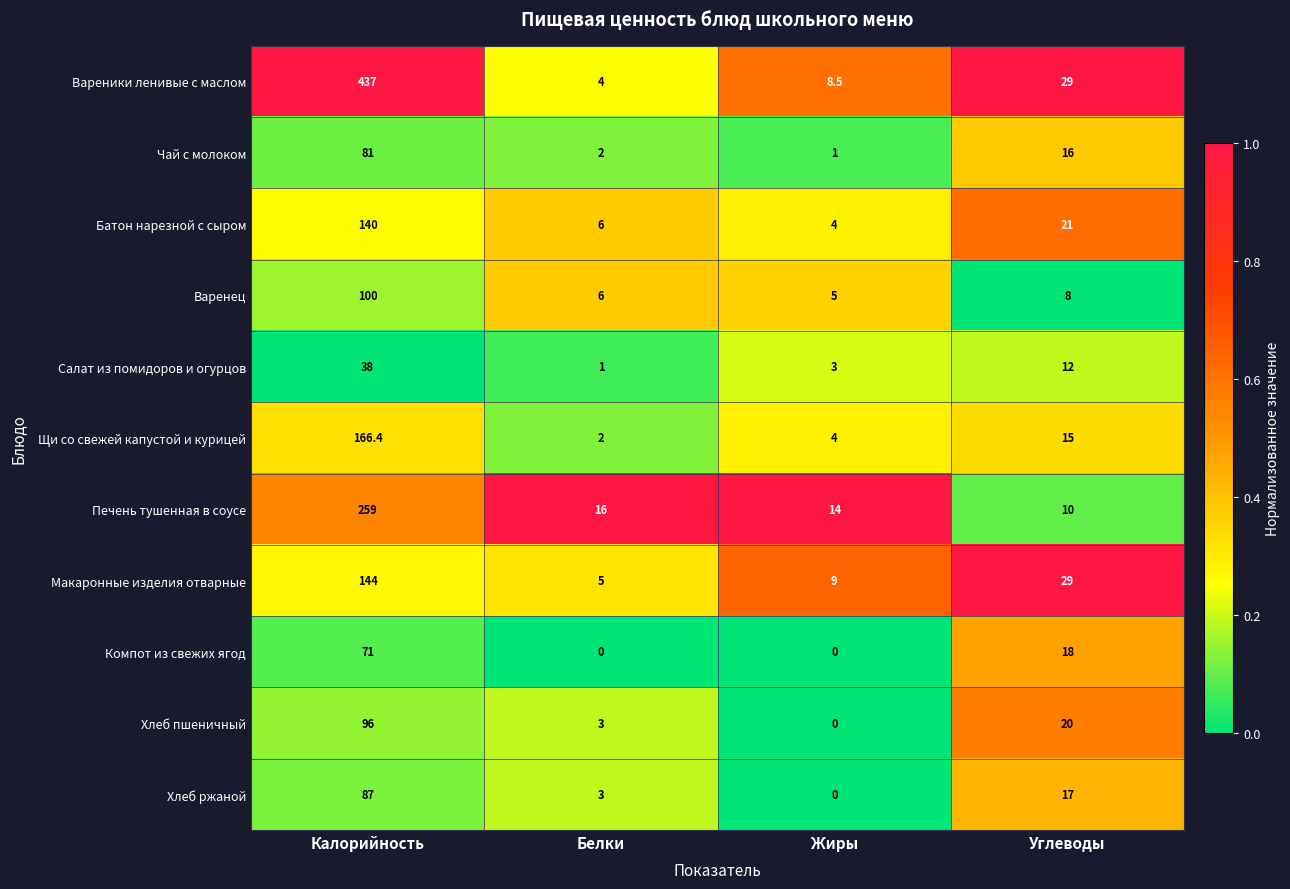

At which label does Хлеб ржаной reach its minimum?

Жиры